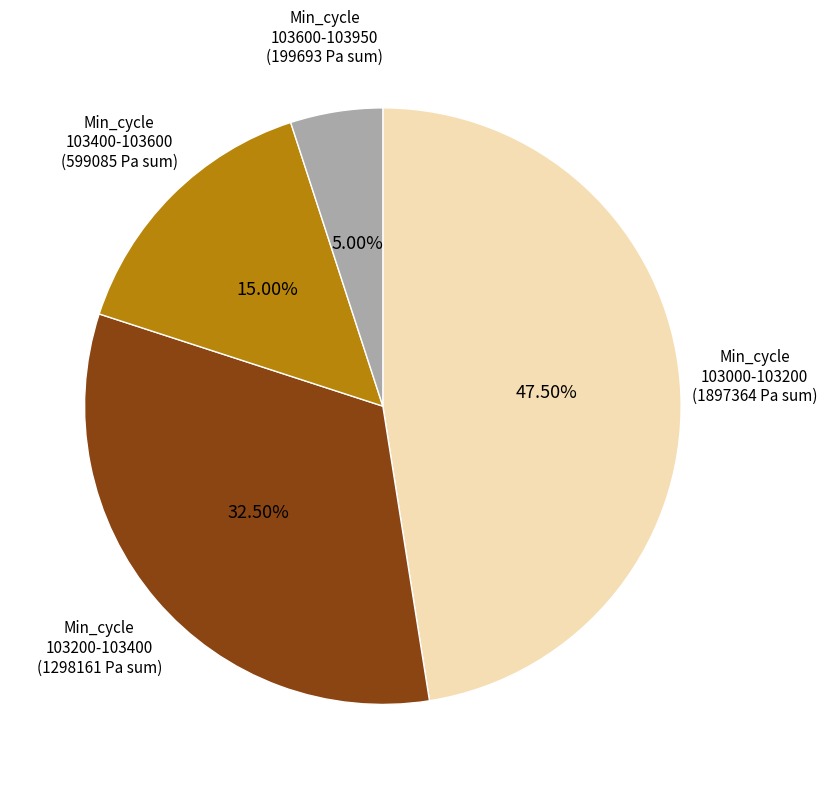

How many slices are in this pie chart?

4